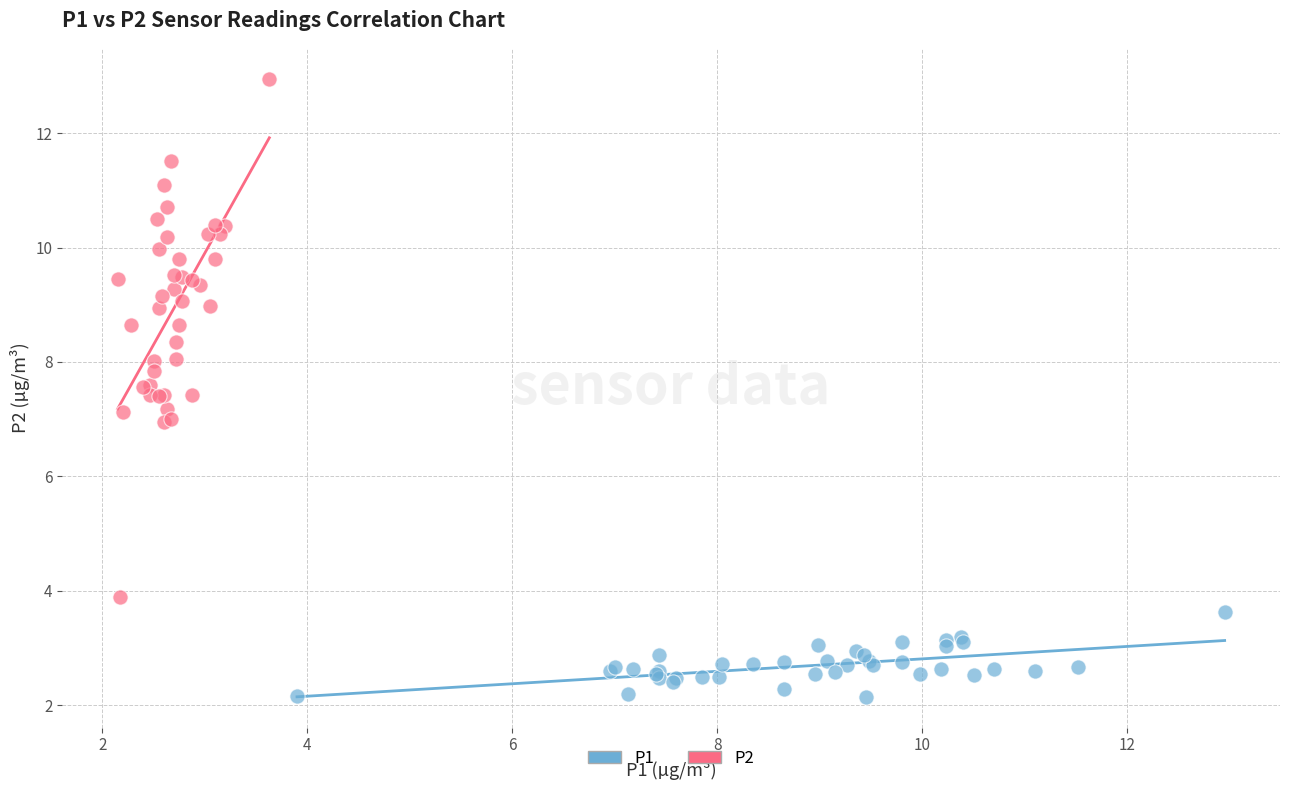

Which series reaches the maximum Y coordinate?

P2